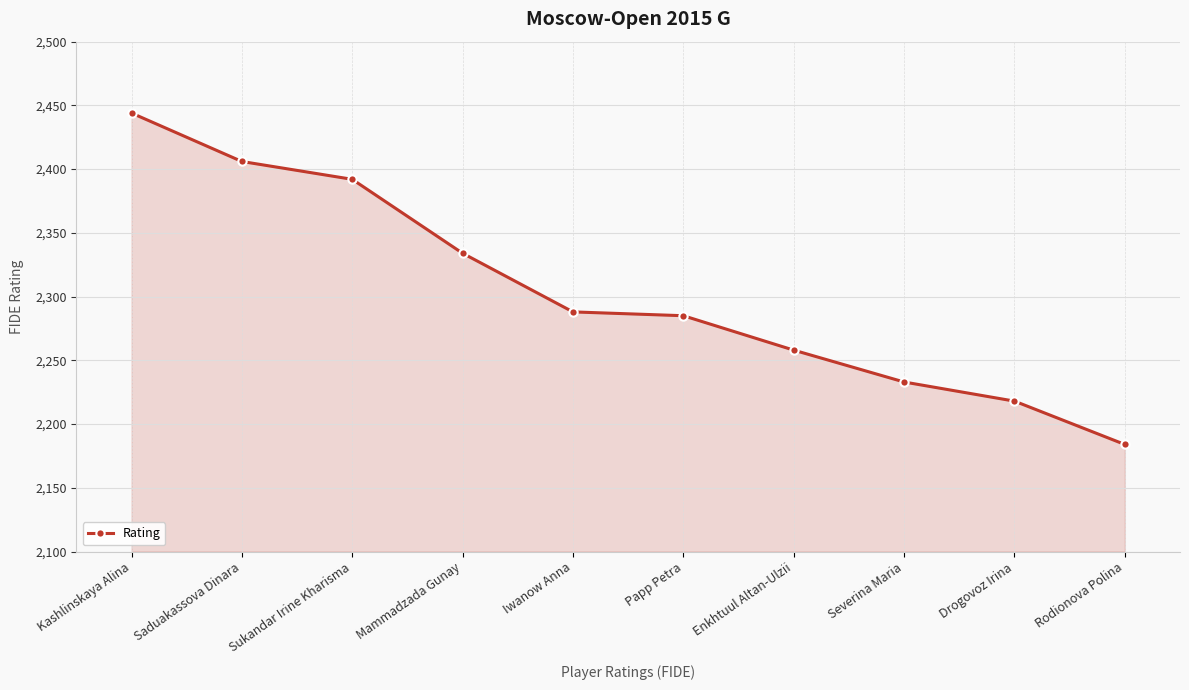

What is the difference between the values at Kashlinskaya Alina and Saduakassova Dinara?

38